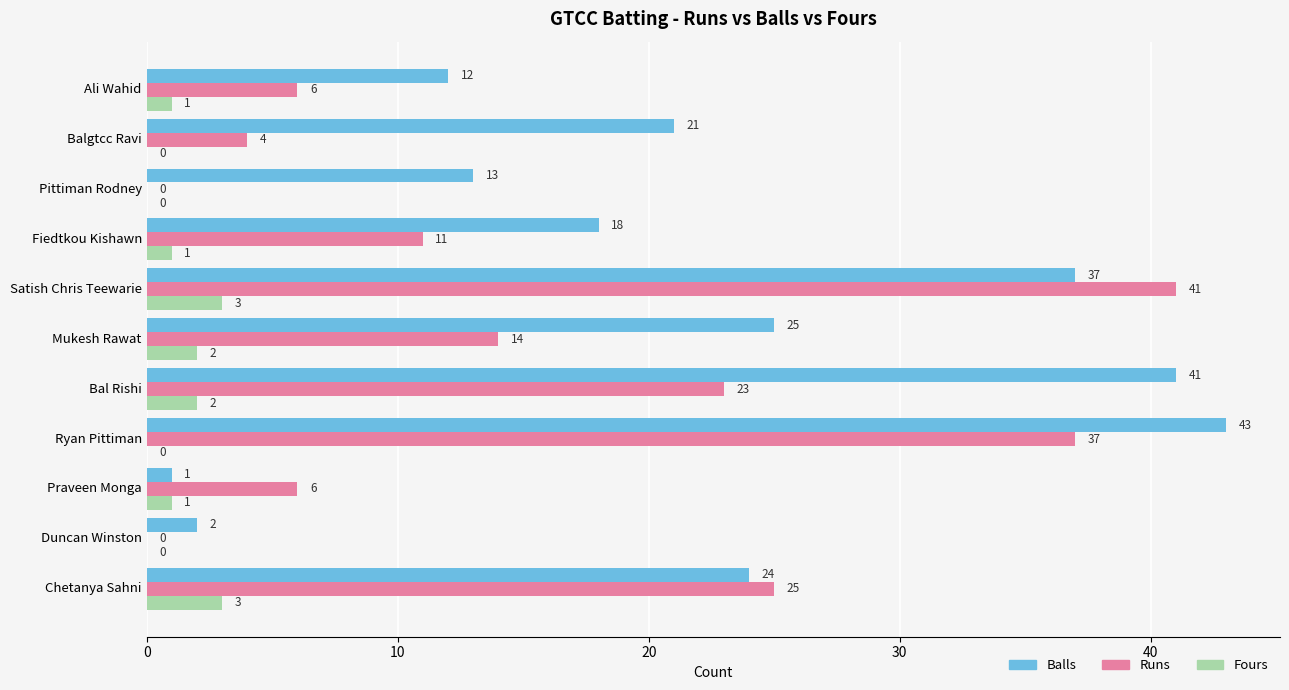

Which series has the largest total across all categories?

Balls